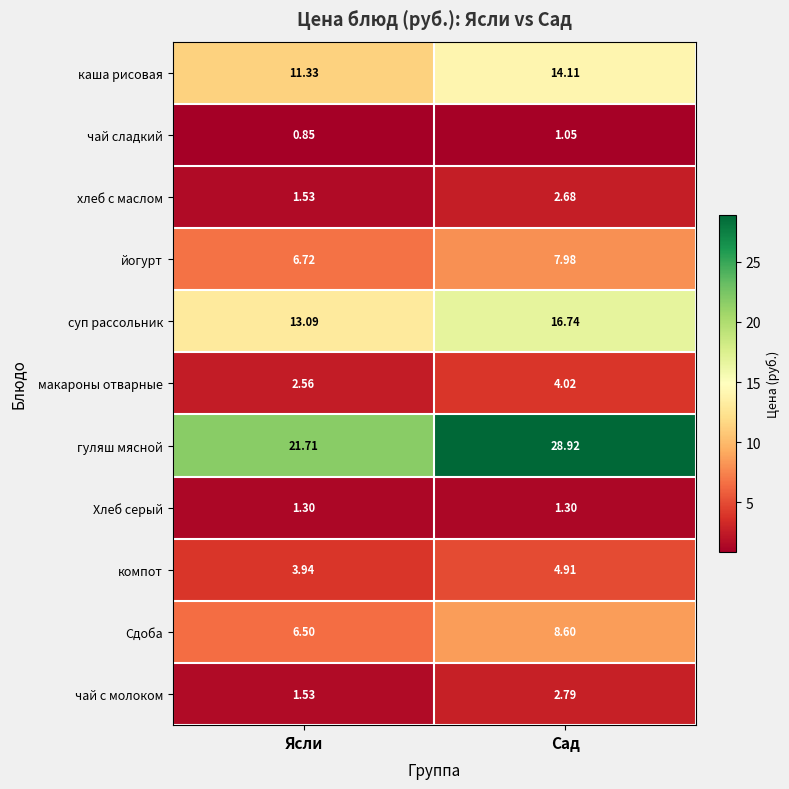

Count the number of categories in the chart.

2